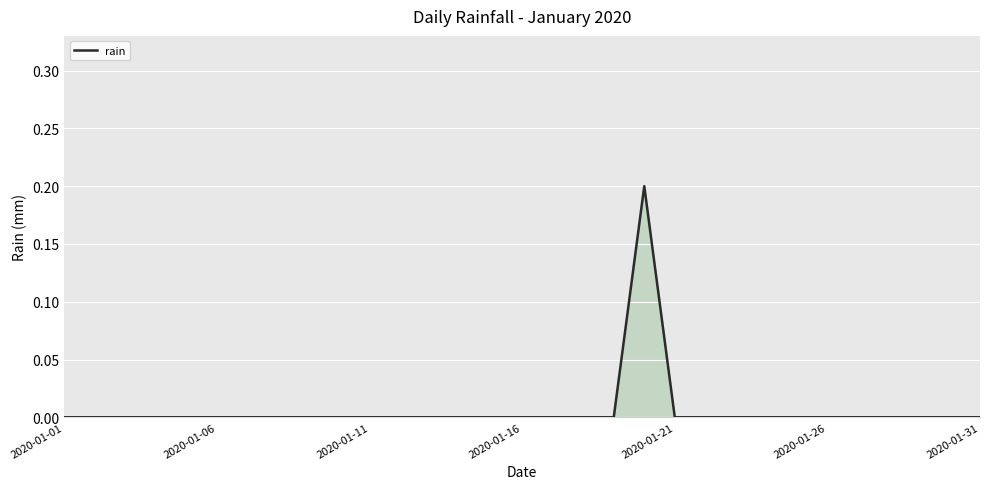

What is the difference between the maximum and minimum values?

0.2